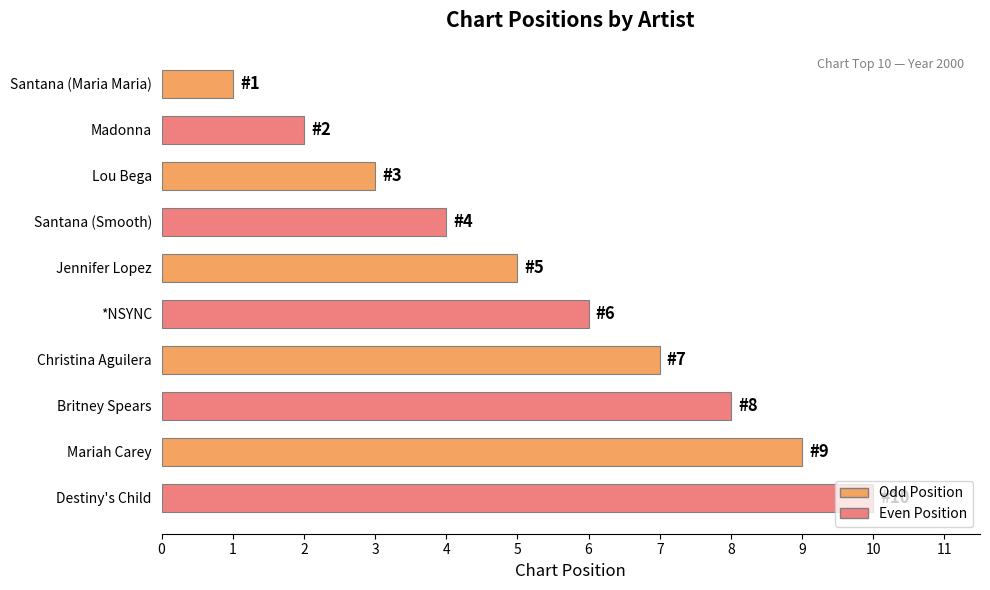

What is the maximum value shown in the chart?

10